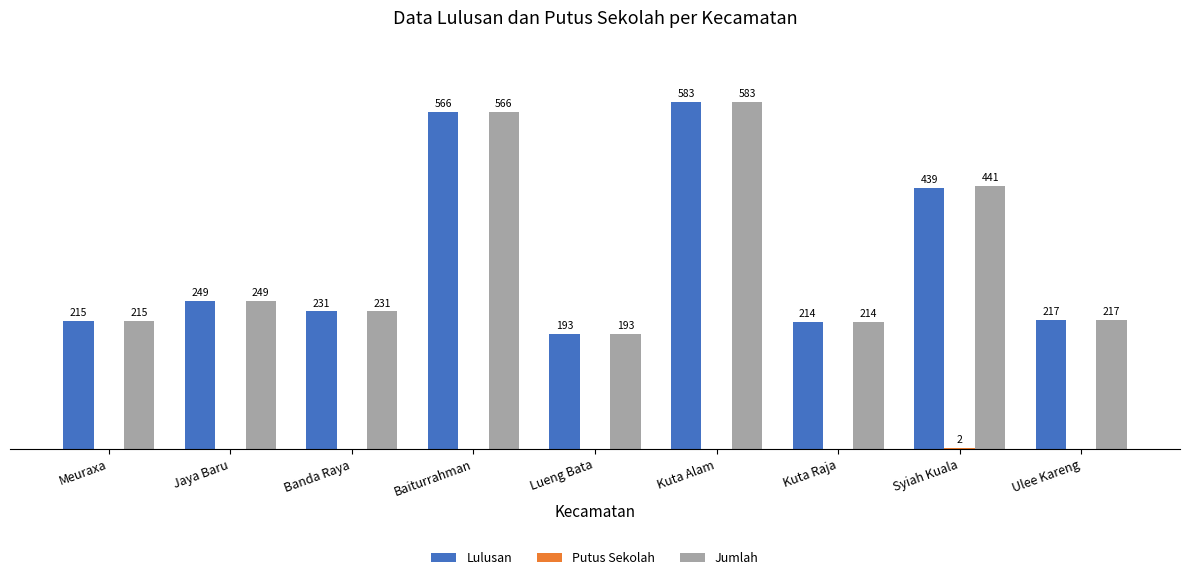

Are the bars grouped side by side (vs. stacked)?

Yes